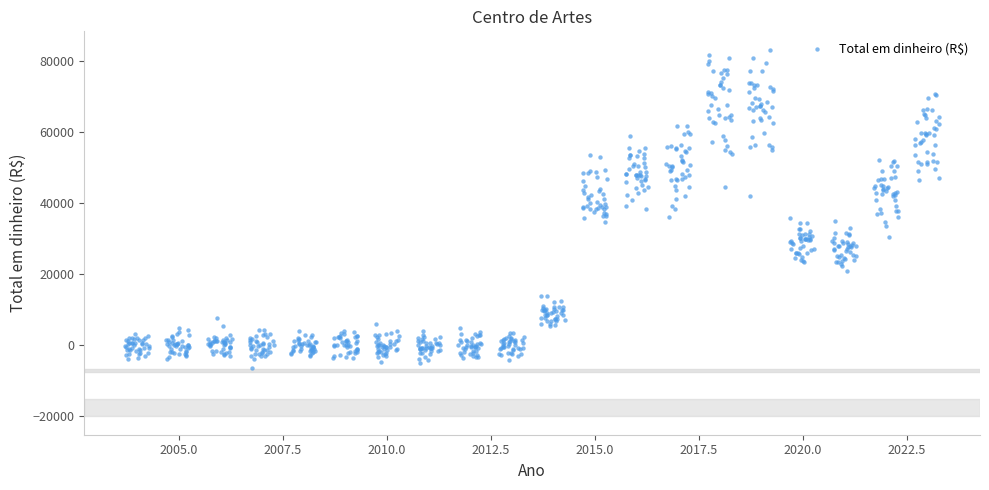

What is the range of X values (max minus min)?

19.6